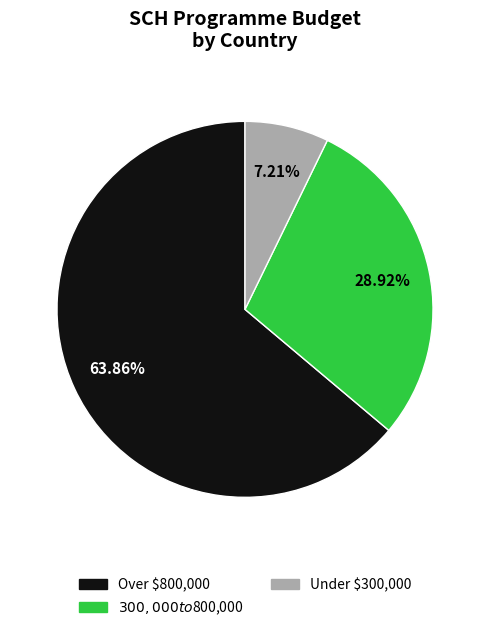

Count the number of slices in the pie.

3